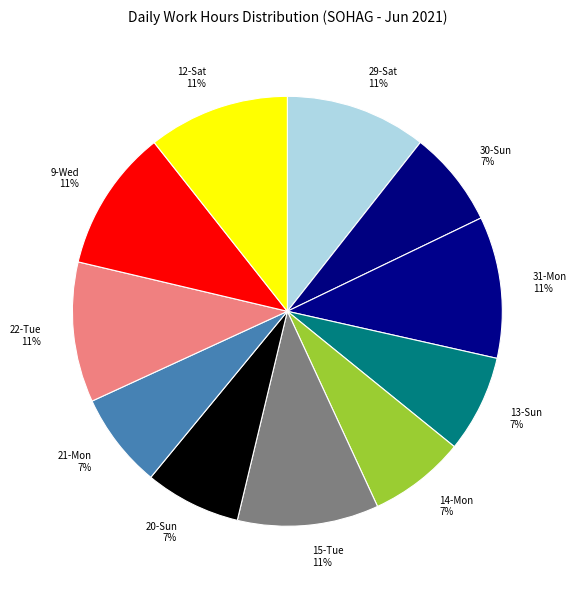

Is there a majority slice in this chart?

No